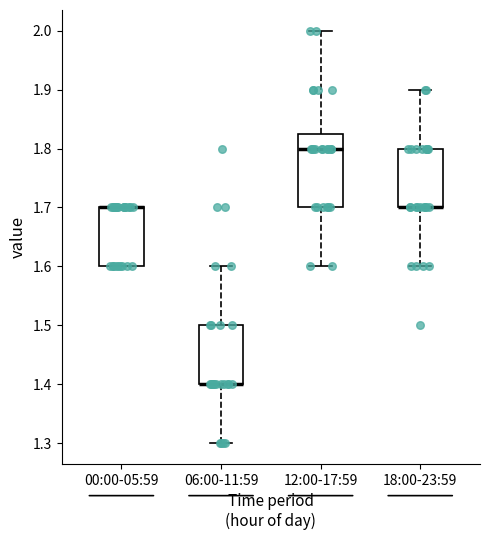

Reading left to right, read every box against the y-axis: the position of its median line, the range the box covers, and the ends of its whiskers. The values are not printed on the chart, so give them approximately, as read against the axis.

00:00-05:59: median 1.70 (drawn on the box's upper edge), box 1.60 to 1.70, whiskers 1.60 to 1.70
06:00-11:59: median 1.40 (drawn on the box's lower edge), box 1.40 to 1.50, whiskers 1.30 to 1.60
12:00-17:59: median 1.80, box 1.70 to 1.83, whiskers 1.60 to 2.00
18:00-23:59: median 1.70 (drawn on the box's lower edge), box 1.70 to 1.80, whiskers 1.60 to 1.90